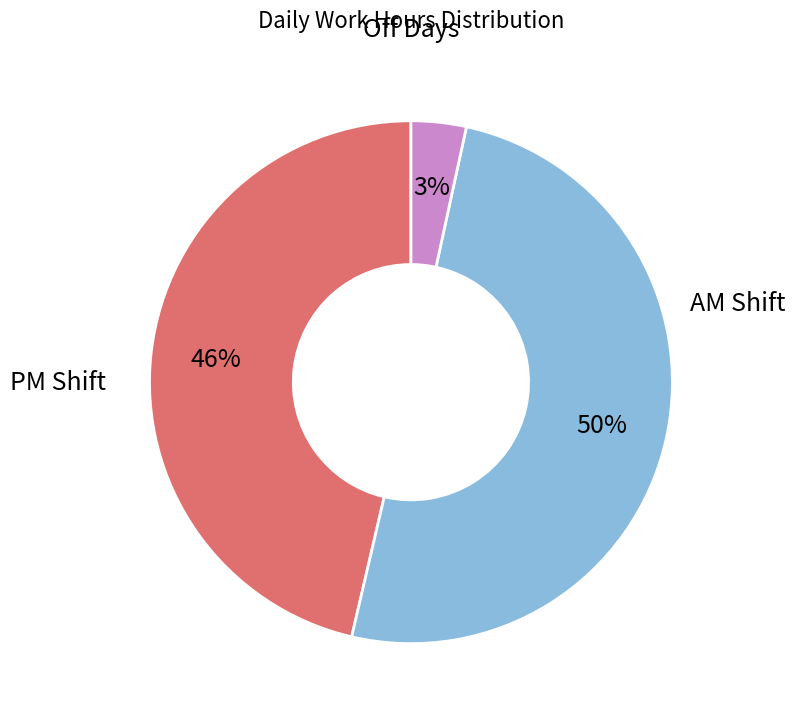

To the nearest percent, what is the average slice percentage?

33%